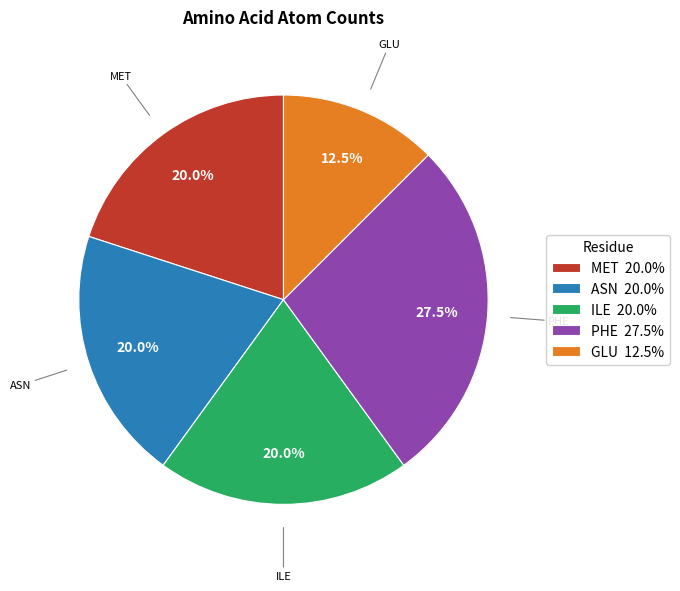

Which has a higher value, PHE or ASN?

PHE